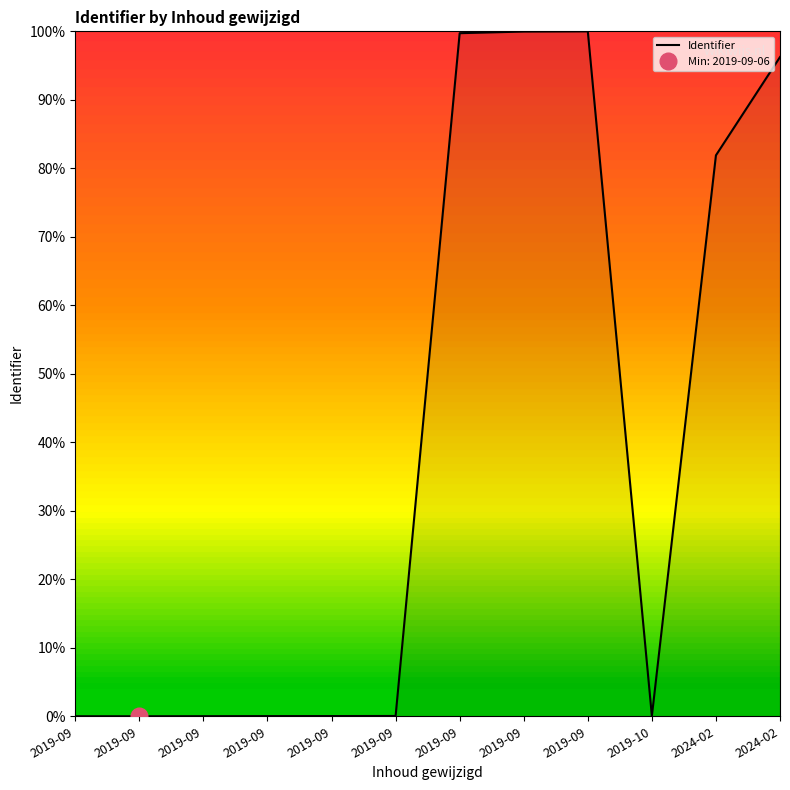

List the labels in order of value, largest first.

2019-09, 2019-09, 2019-09, 2024-02, 2024-02, 2019-09, 2019-10, 2019-09, 2019-09, 2019-09, 2019-09, 2019-09